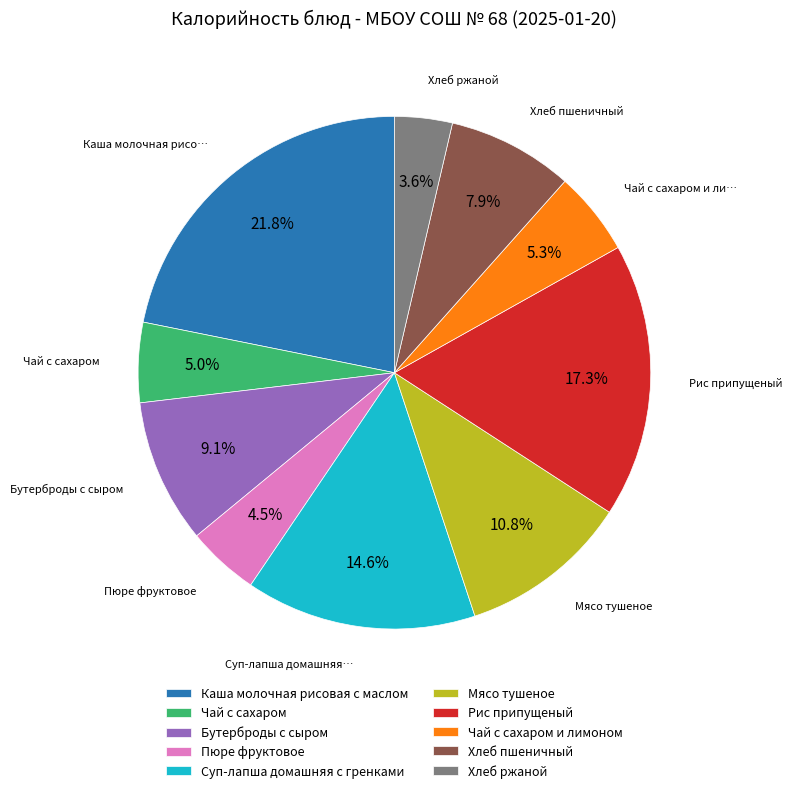

To the nearest percent, what portion does Рис припущеный represent?

17%